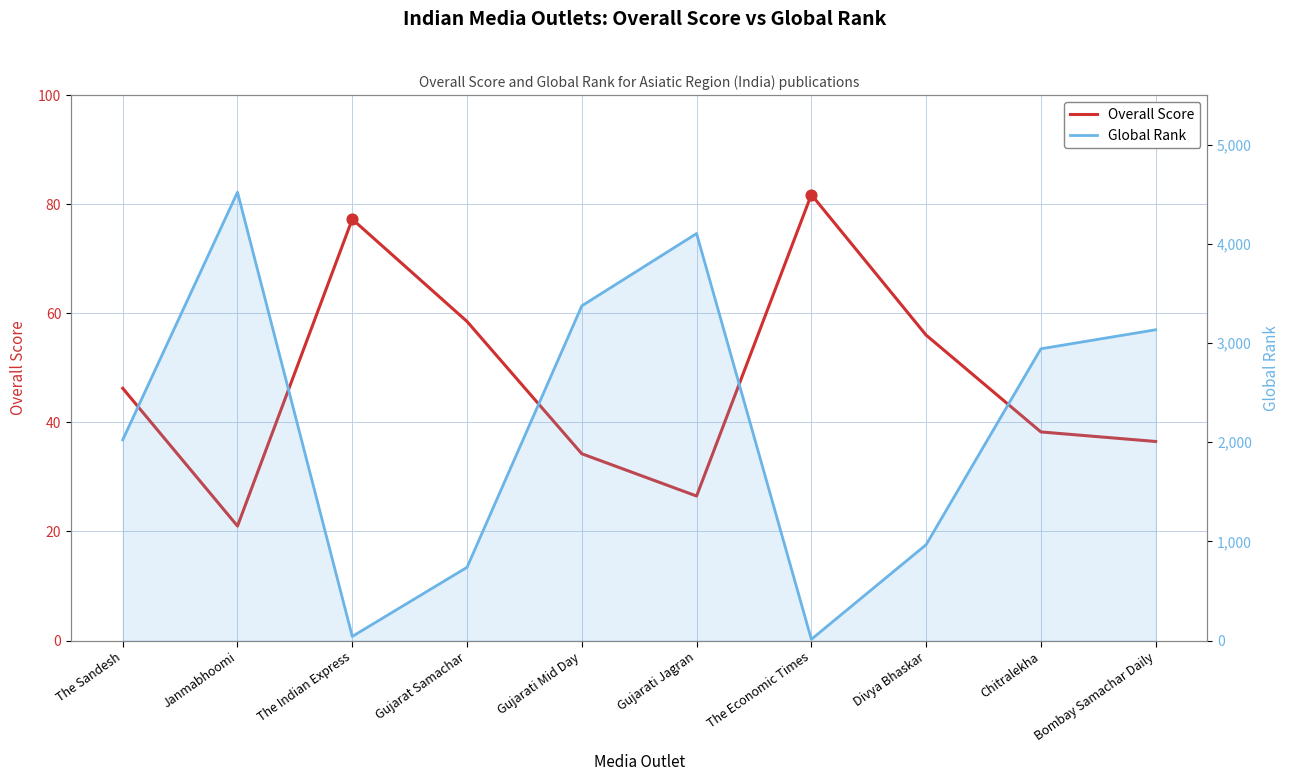

Which series contains the lowest Y value?

Global Rank